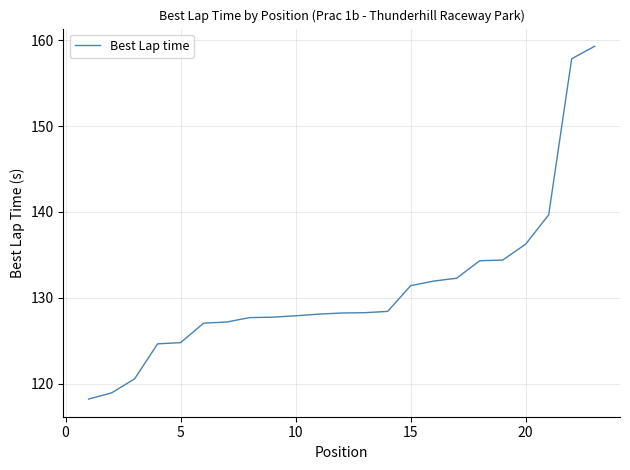

What is the difference between the maximum and minimum values?

41.1